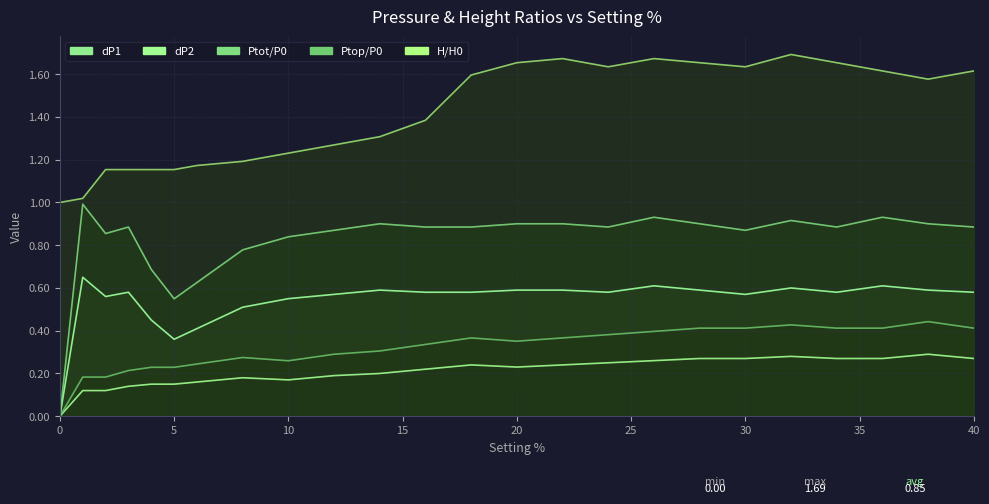

True or false: Ptot/P0 and Ptop/P0 cross at least once.

False